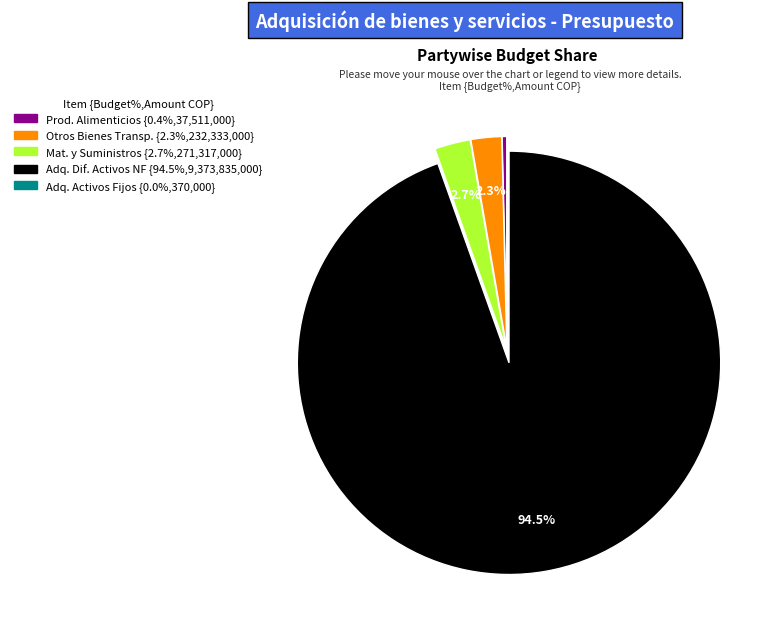

Is there a majority slice in this chart?

Yes